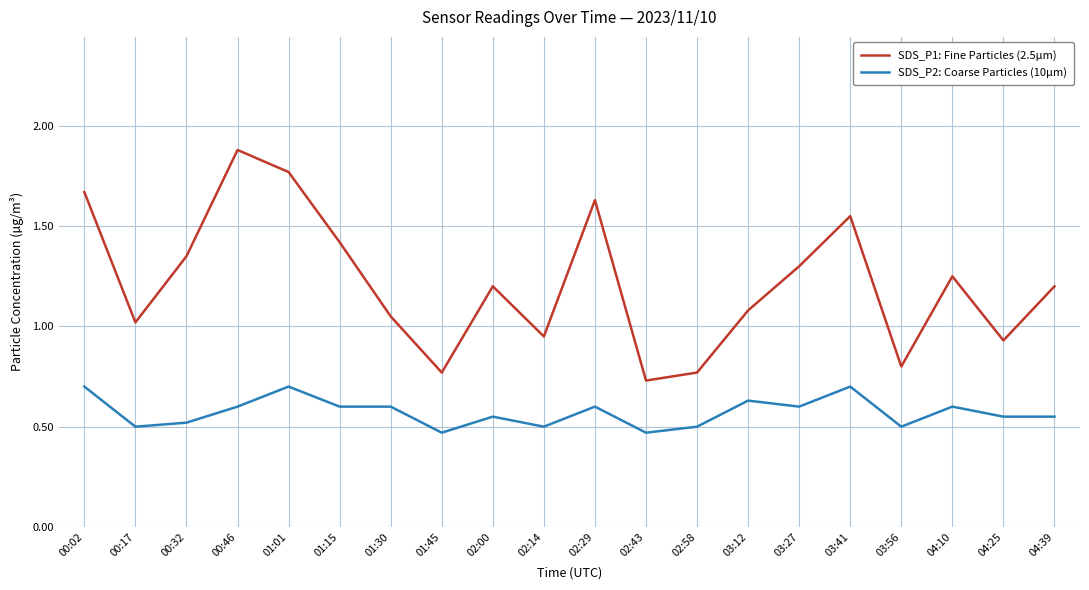

List the series in order of their overall mean, lowest first.

SDS_P2: Coarse Particles (10µm), SDS_P1: Fine Particles (2.5µm)